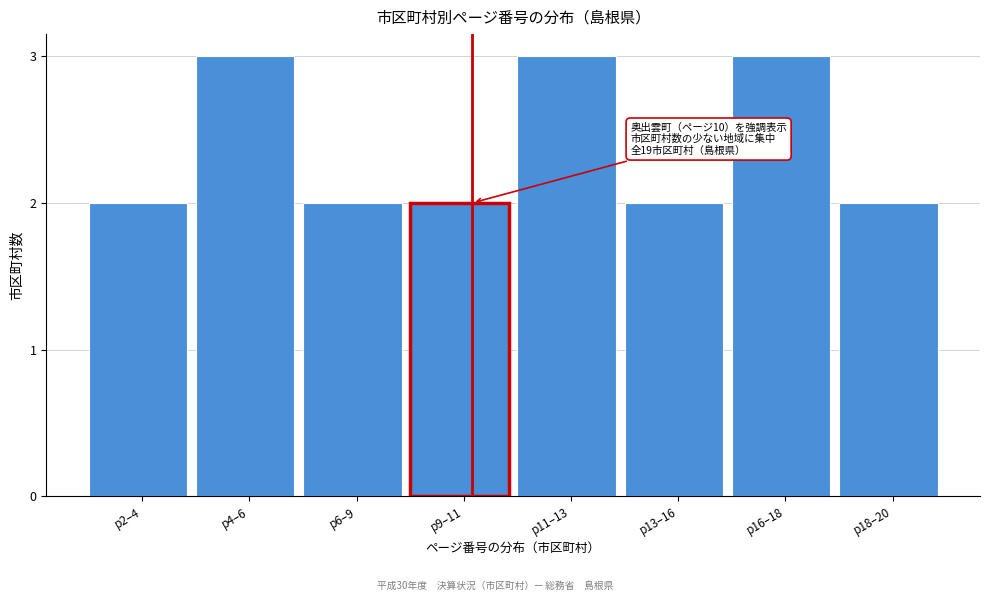

Reading right to left, what are all the values shown in this chart?

2	3	2	3	2	2	3	2